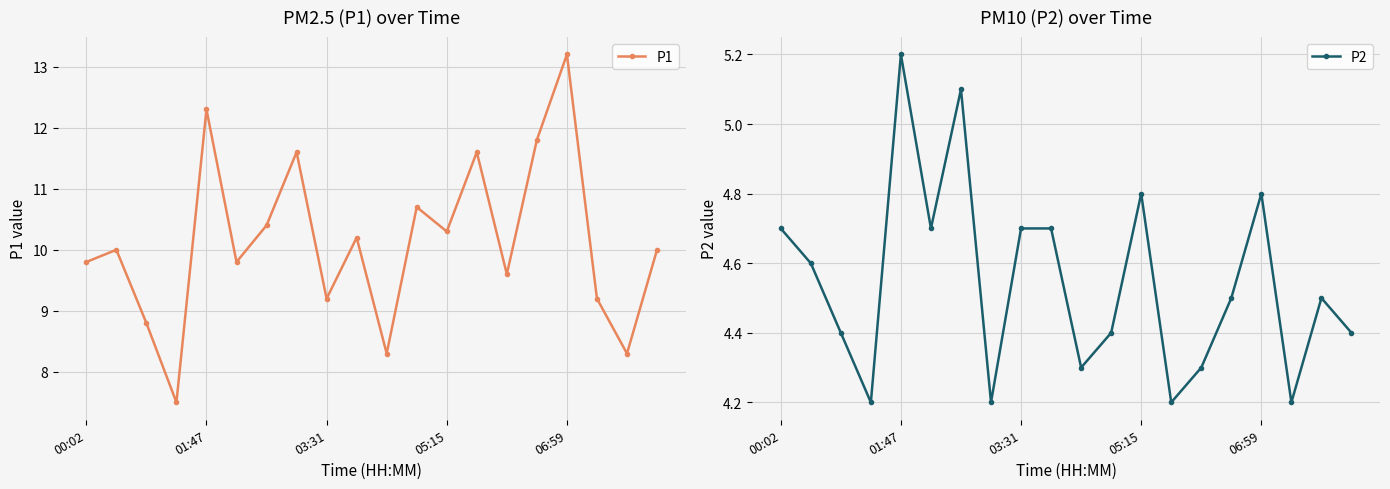

Between 00:02 and 11, which series saw the biggest shift?

P1